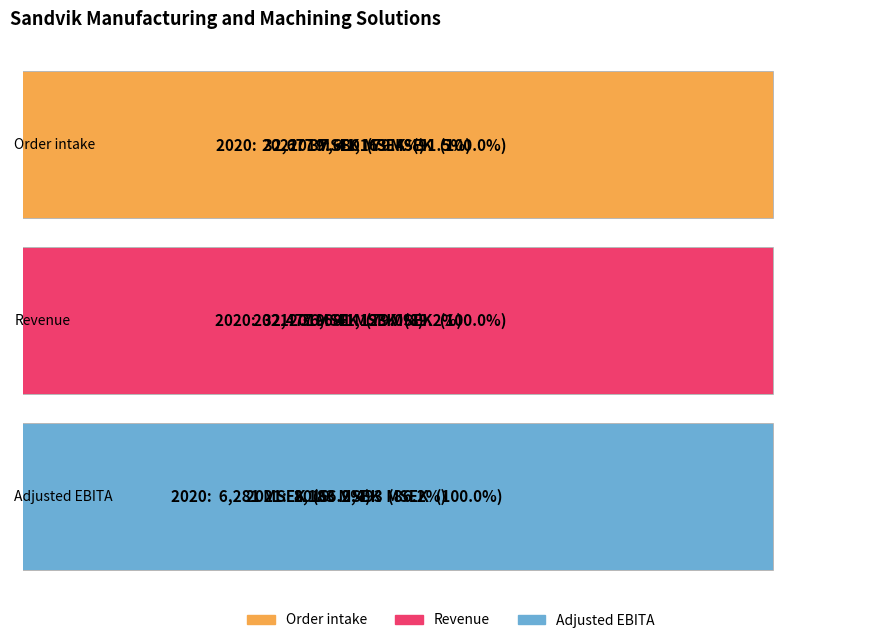

What is the value of the Order intake bar at the 3rd from the left?

37680